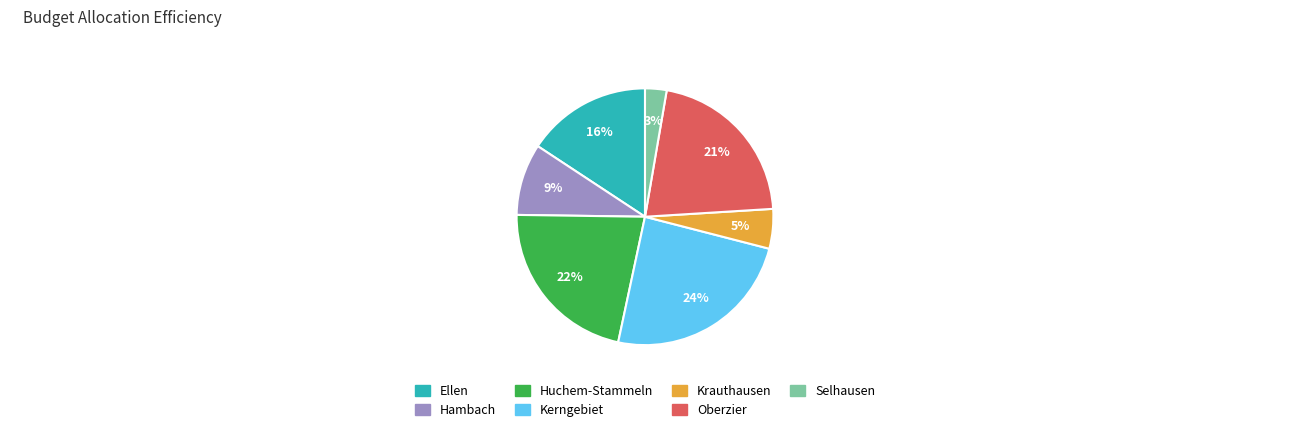

What percentage is the Selhausen slice, to the nearest percent?

3%